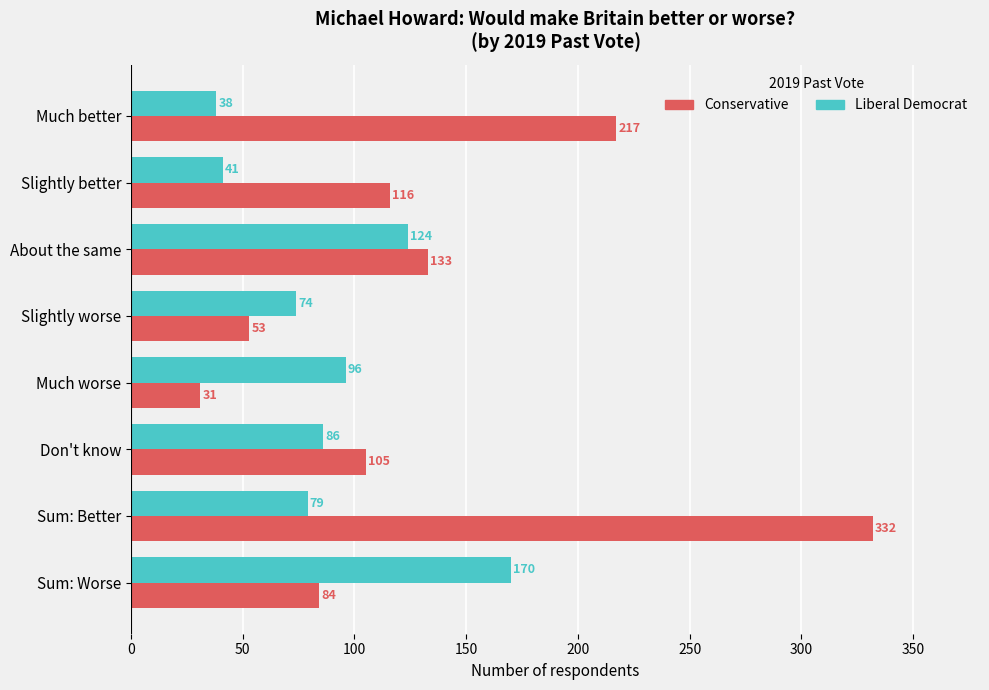

Rank the categories by Liberal Democrat value from lowest to highest.

Much better, Slightly better, Slightly worse, Sum: Better, Don't know, Much worse, About the same, Sum: Worse